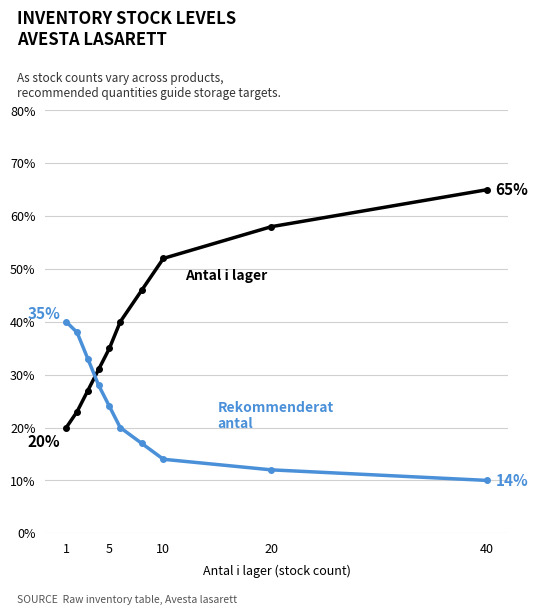

What is the smallest value displayed?

10